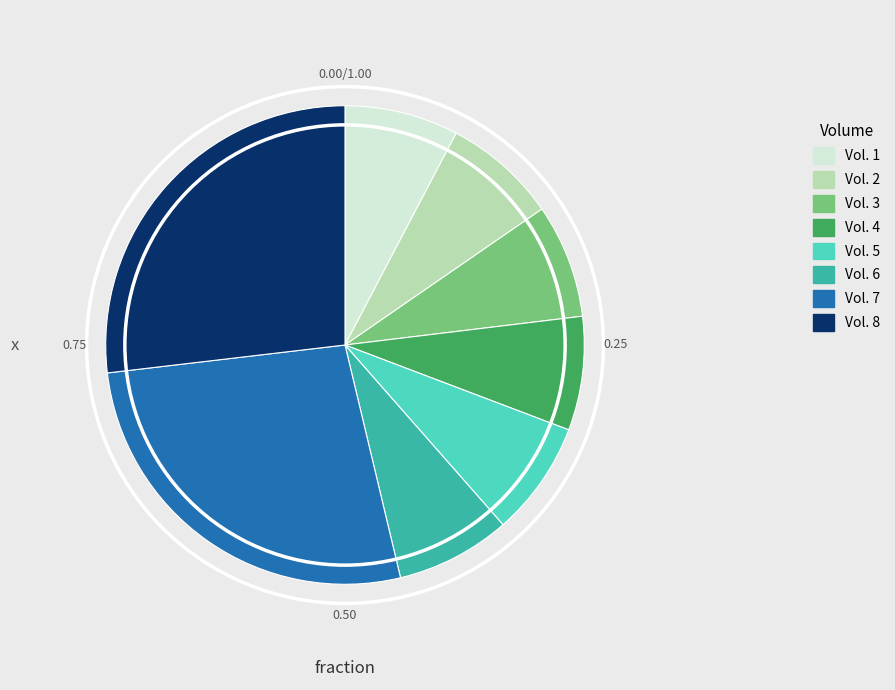

How many slices are in this pie chart?

8